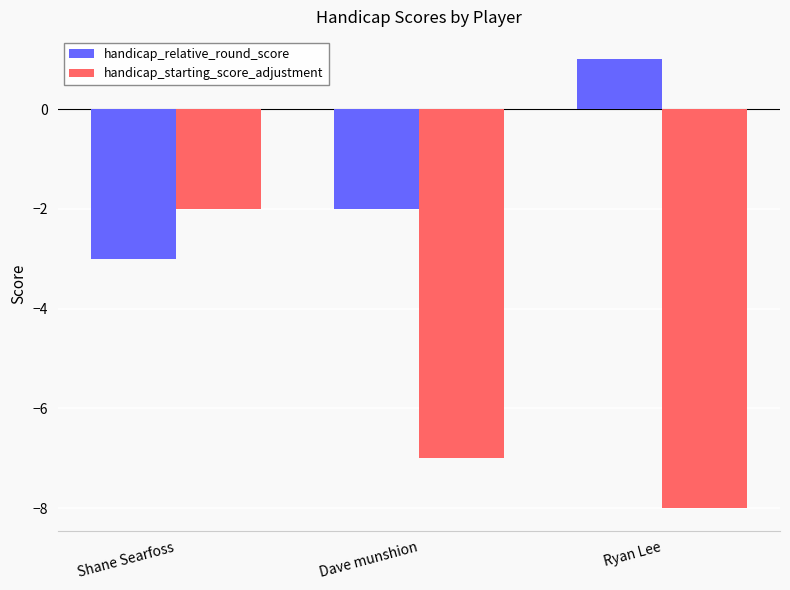

What value does the handicap_relative_round_score series have at Ryan Lee?

1